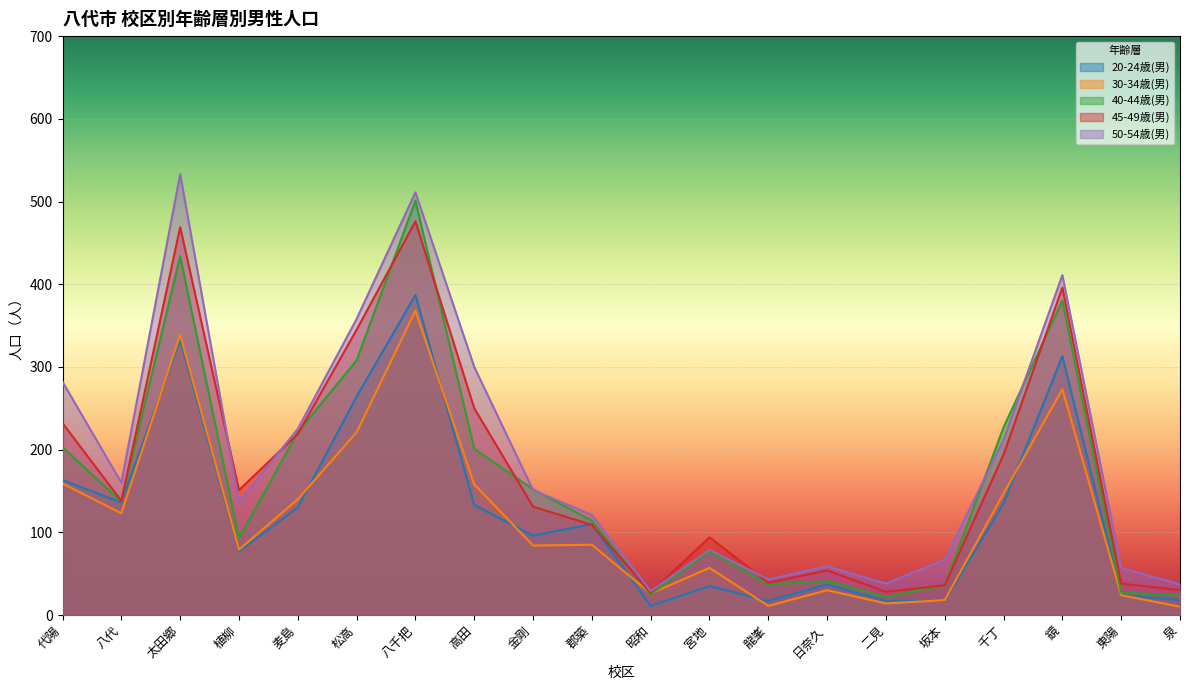

After their last crossing, which series has the higher values: 50-54歳(男) or 45-49歳(男)?

50-54歳(男)